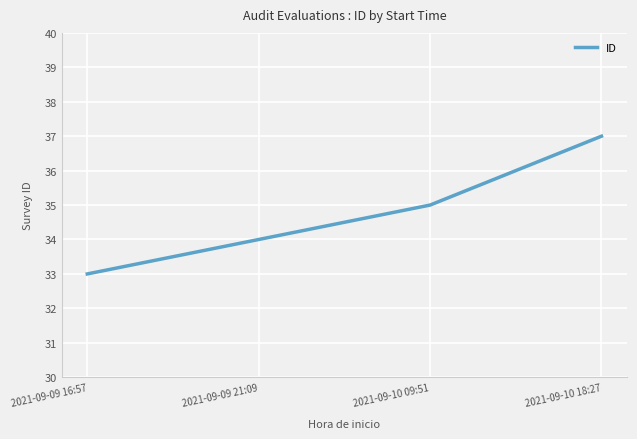

True or false: the data has more than 1 interior local peaks.

False